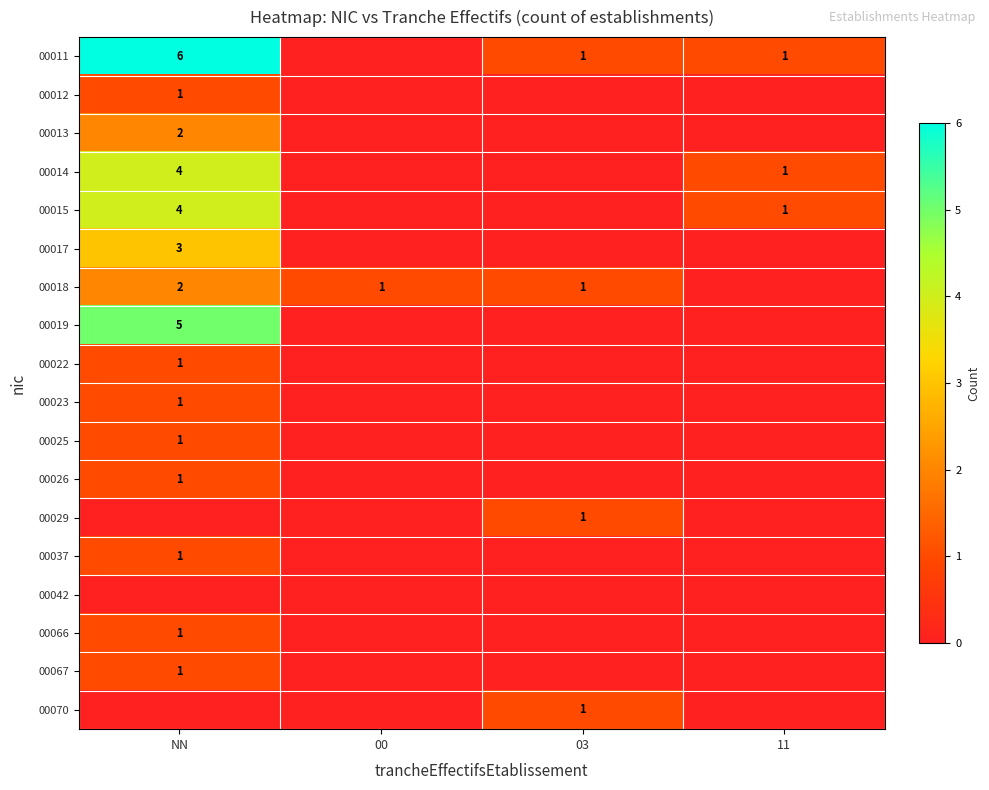

The 00015 series shows 2 at 11. True or false?

False